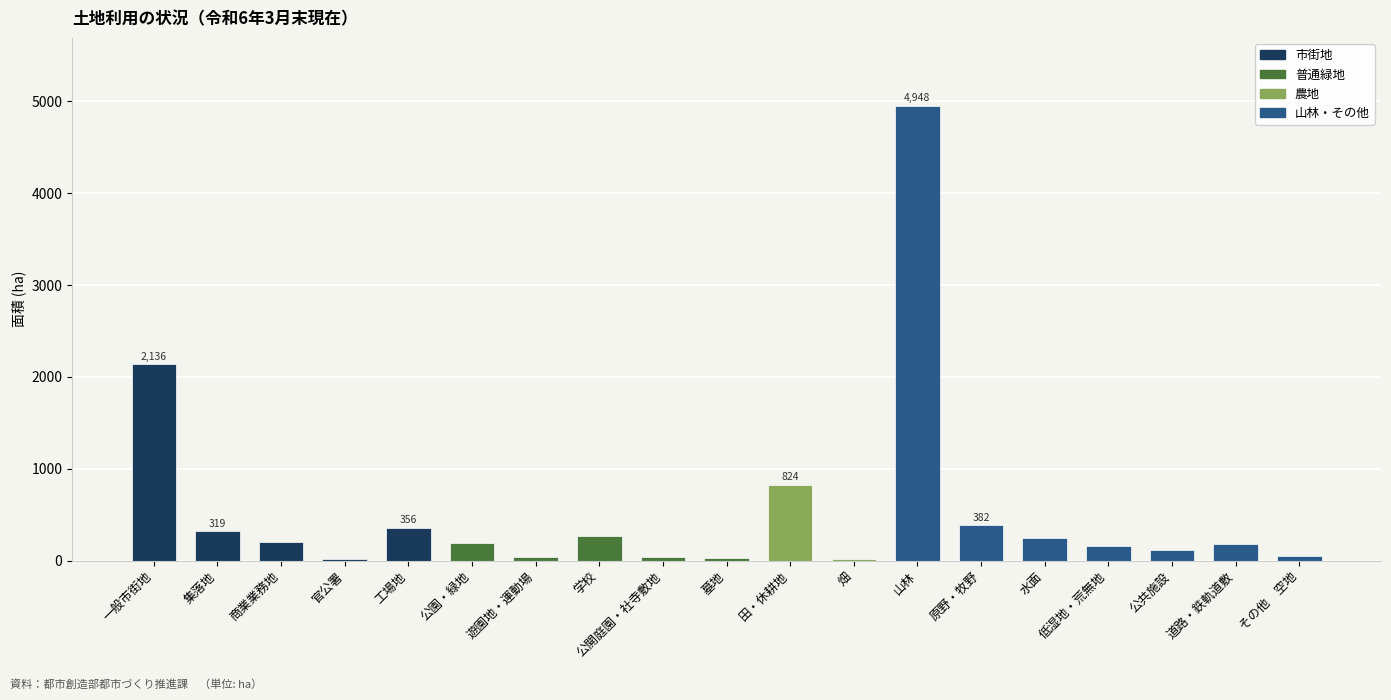

At which label is the value closest to 2480?

一般市街地